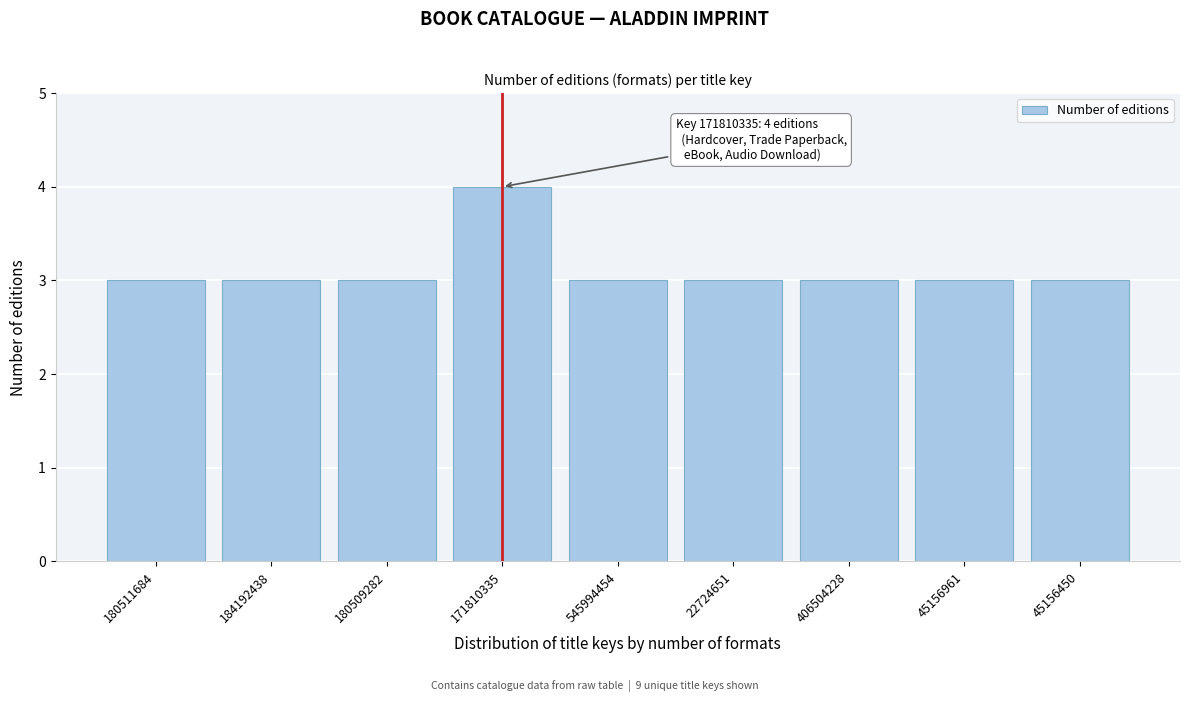

Reading right to left, transcribe all the data shown in this chart.

45156450=3	45156961=3	406504228=3	22724651=3	545994454=3	171810335=4	180509282=3	184192438=3	180511684=3